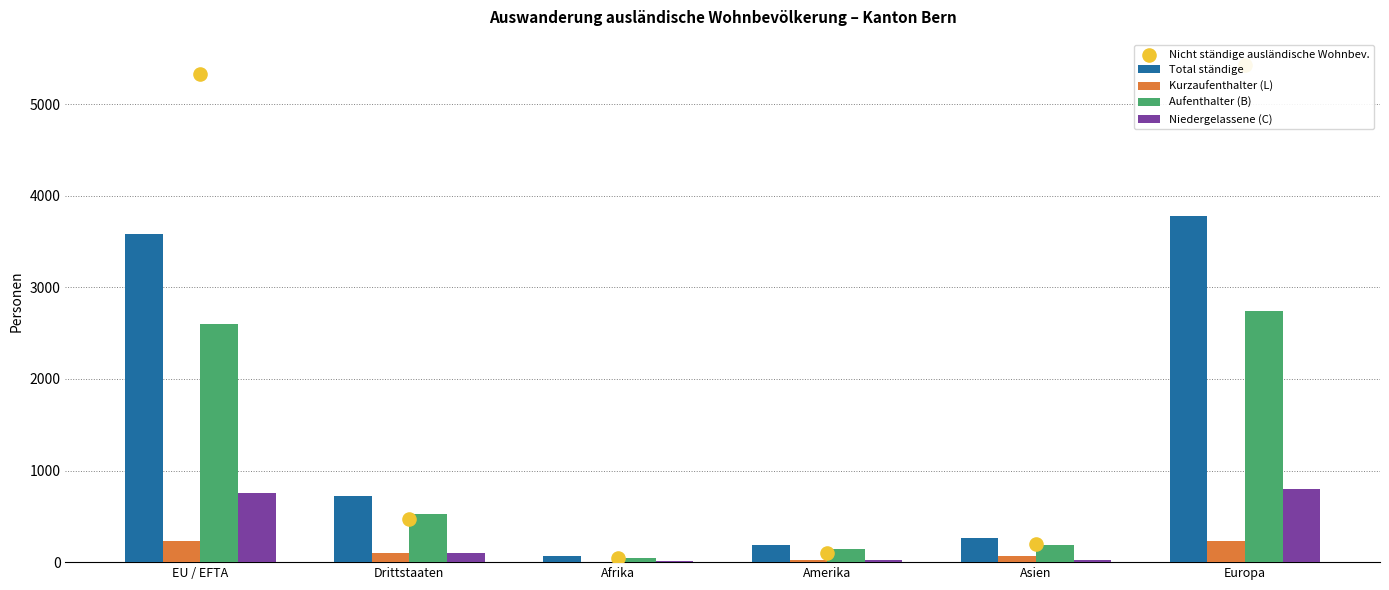

Is the value of Total ständige at Europa greater than the value of Nicht ständige ausländische Wohnbev. at Amerika?

Yes